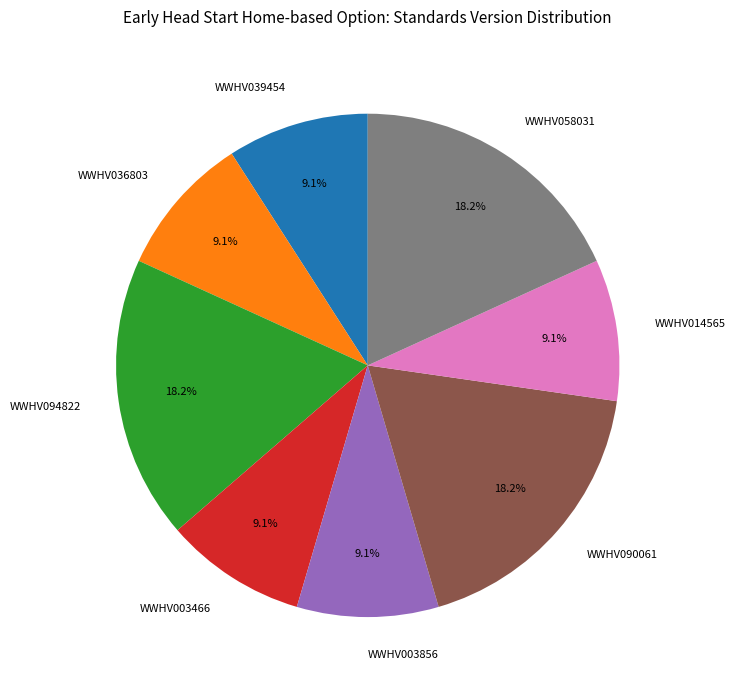

Count the number of slices in the pie.

8